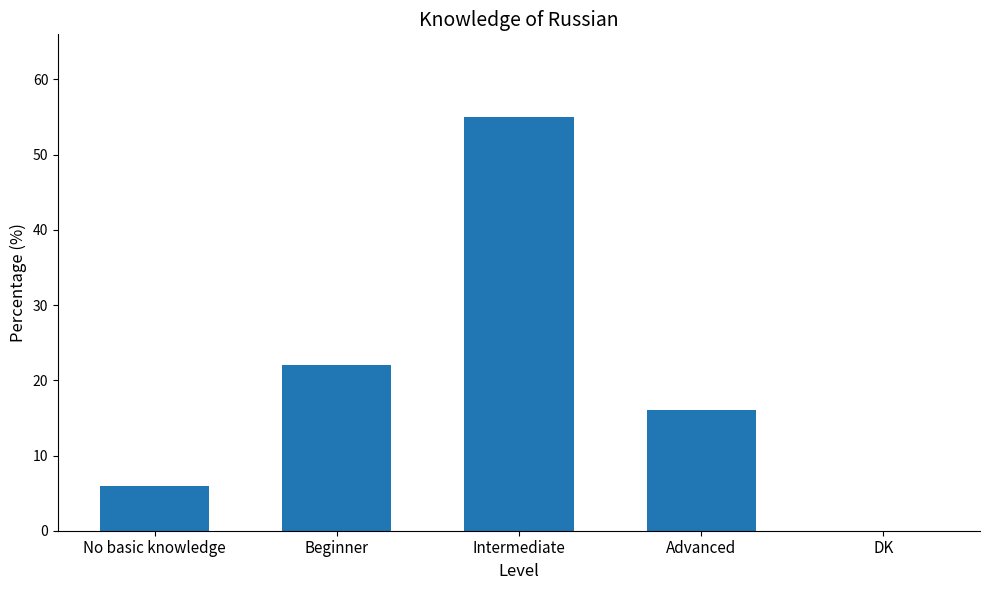

How many categories are shown in the chart?

5